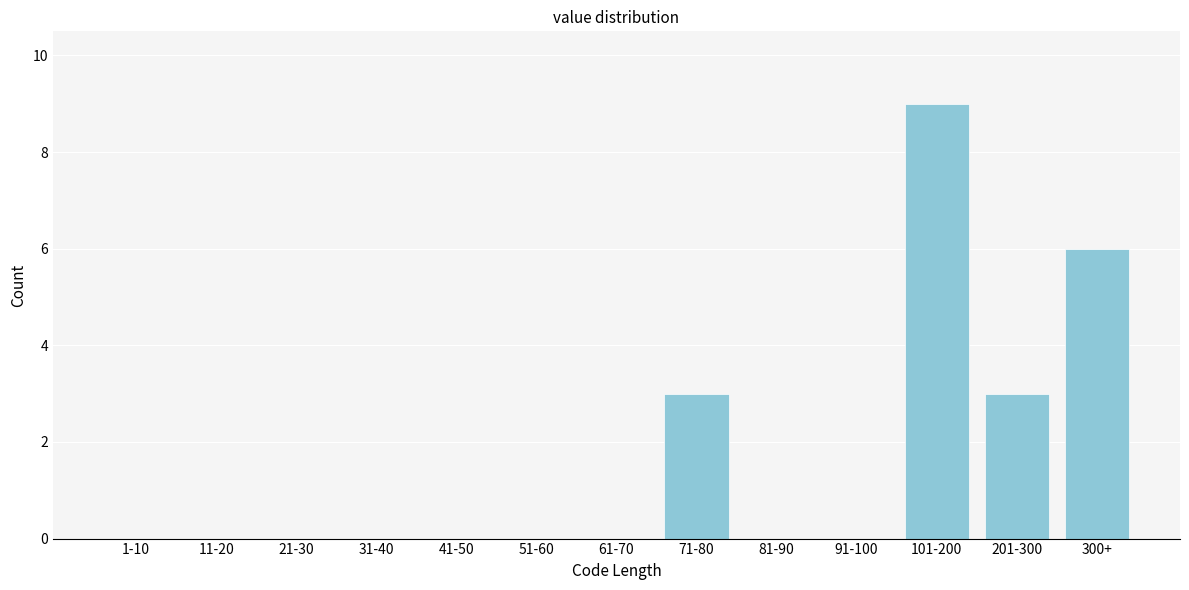

Reading left to right, what are all the values shown in this chart?

1-10=0	11-20=0	21-30=0	31-40=0	41-50=0	51-60=0	61-70=0	71-80=3	81-90=0	91-100=0	101-200=9	201-300=3	300+=6